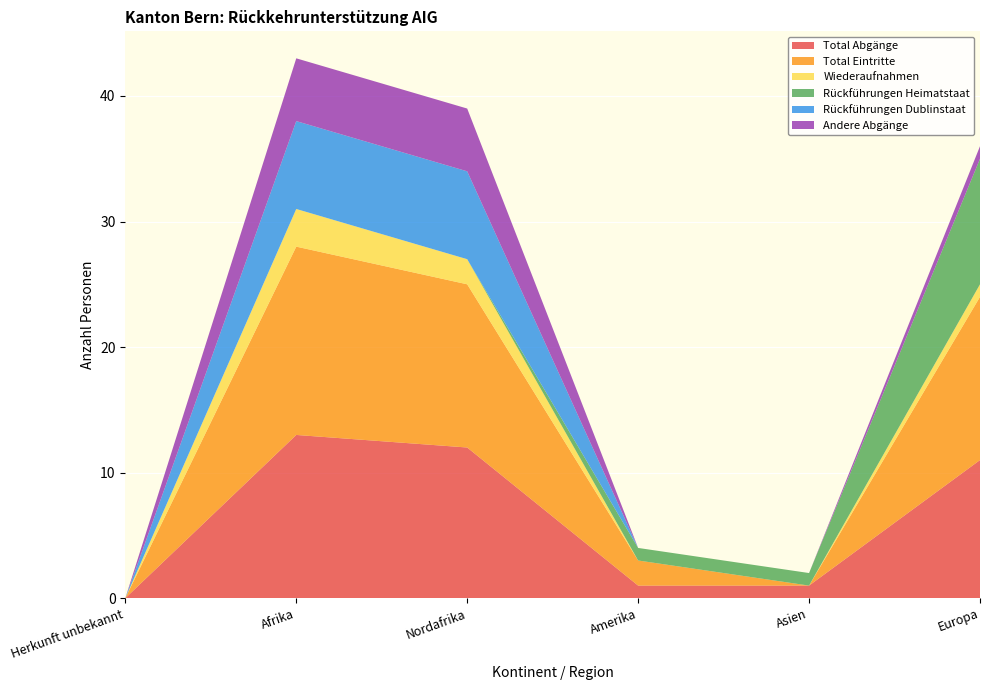

Reading left to right, list all the values displayed in this chart.

Total Abgänge: 0	13	12	1	1	11
Total Eintritte: 0	15	13	2	0	13
Wiederaufnahmen: 0	3	2	0	0	1
Rückführungen Heimatstaat: 0	0	0	1	1	10
Rückführungen Dublinstaat: 0	7	7	0	0	0
Andere Abgänge: 0	5	5	0	0	1